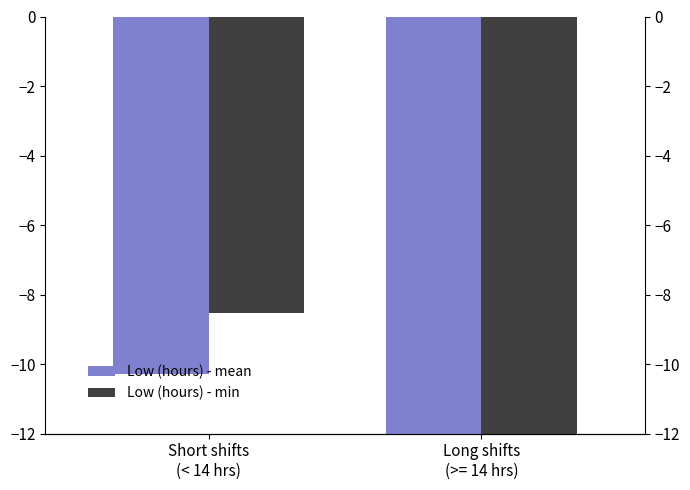

What is the sum of all Low (hours) - mean values?

-27.6